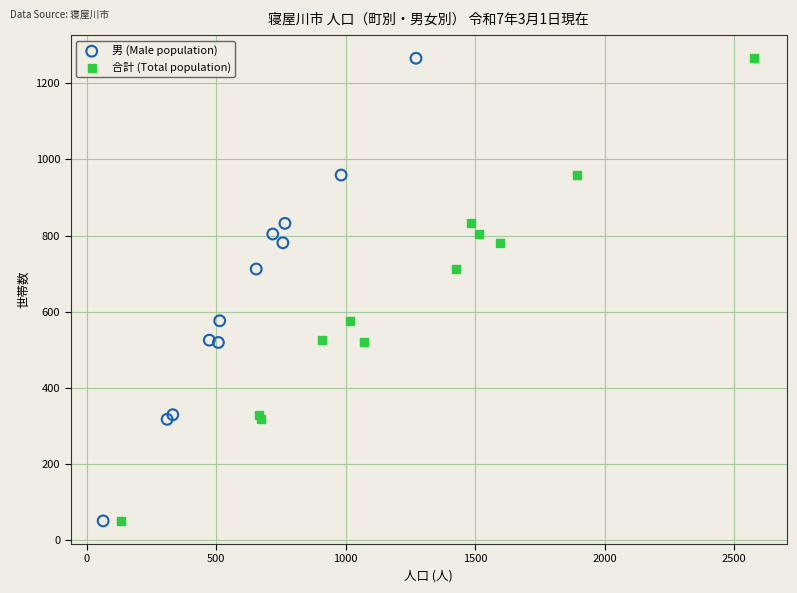

What are all the series names shown in the legend?

男 (Male population), 合計 (Total population)